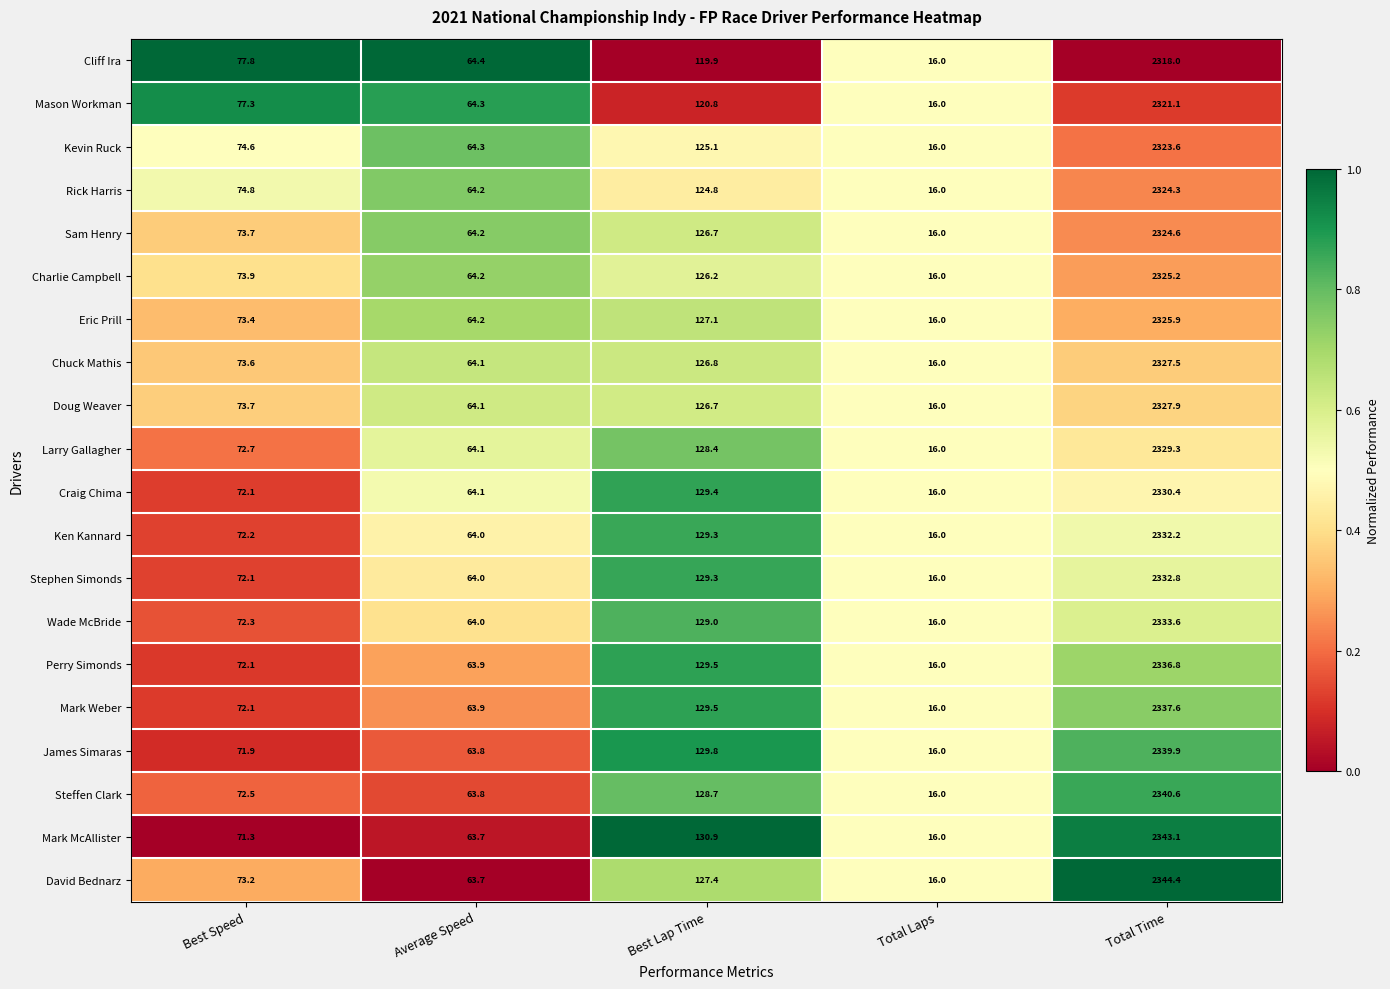

What is the average value of the Perry Simonds series?

523.7